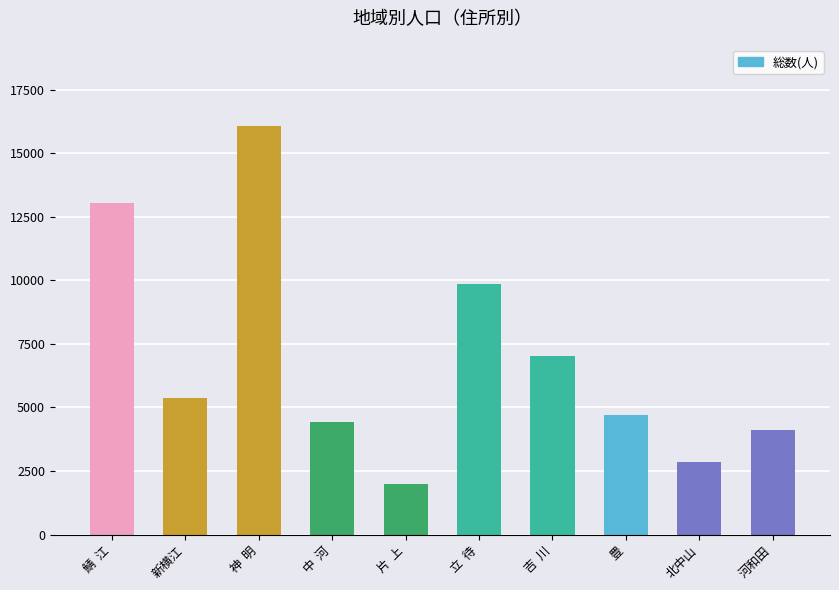

Which has a higher value, 豊 or 鯖  江?

鯖  江